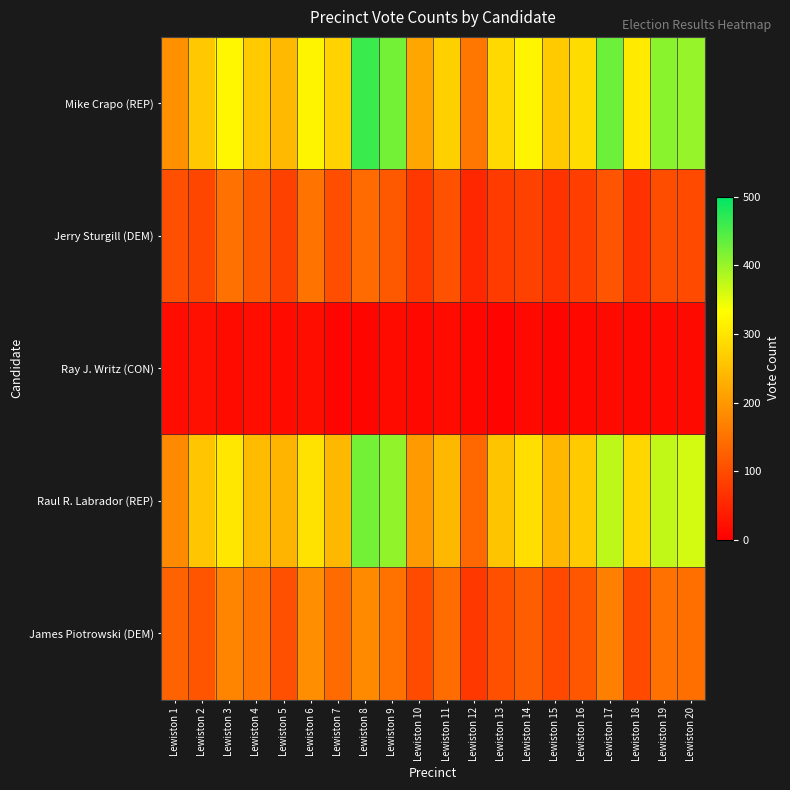

Reading left to right, what are all the values shown in this chart?

Mike Crapo (REP): Lewiston 1=191	Lewiston 2=262	Lewiston 3=323	Lewiston 4=266	Lewiston 5=243	Lewiston 6=320	Lewiston 7=275	Lewiston 8=461	Lewiston 9=424	Lewiston 10=218	Lewiston 11=272	Lewiston 12=155	Lewiston 13=285	Lewiston 14=321	Lewiston 15=266	Lewiston 16=289	Lewiston 17=428	Lewiston 18=306	Lewiston 19=410	Lewiston 20=402
Jerry Sturgill (DEM): Lewiston 1=104	Lewiston 2=92	Lewiston 3=149	Lewiston 4=117	Lewiston 5=86	Lewiston 6=152	Lewiston 7=103	Lewiston 8=140	Lewiston 9=118	Lewiston 10=74	Lewiston 11=108	Lewiston 12=52	Lewiston 13=78	Lewiston 14=86	Lewiston 15=68	Lewiston 16=82	Lewiston 17=112	Lewiston 18=66	Lewiston 19=102	Lewiston 20=98
Ray J. Writz (CON): Lewiston 1=18	Lewiston 2=22	Lewiston 3=16	Lewiston 4=20	Lewiston 5=15	Lewiston 6=20	Lewiston 7=6	Lewiston 8=7	Lewiston 9=16	Lewiston 10=11	Lewiston 11=15	Lewiston 12=10	Lewiston 13=6	Lewiston 14=13	Lewiston 15=8	Lewiston 16=11	Lewiston 17=14	Lewiston 18=12	Lewiston 19=13	Lewiston 20=14
Raul R. Labrador (REP): Lewiston 1=181	Lewiston 2=258	Lewiston 3=302	Lewiston 4=246	Lewiston 5=237	Lewiston 6=296	Lewiston 7=242	Lewiston 8=424	Lewiston 9=405	Lewiston 10=204	Lewiston 11=242	Lewiston 12=137	Lewiston 13=257	Lewiston 14=291	Lewiston 15=240	Lewiston 16=265	Lewiston 17=375	Lewiston 18=280	Lewiston 19=374	Lewiston 20=362
James Piotrowski (DEM): Lewiston 1=129	Lewiston 2=112	Lewiston 3=174	Lewiston 4=153	Lewiston 5=104	Lewiston 6=187	Lewiston 7=140	Lewiston 8=181	Lewiston 9=150	Lewiston 10=99	Lewiston 11=142	Lewiston 12=74	Lewiston 13=106	Lewiston 14=124	Lewiston 15=96	Lewiston 16=113	Lewiston 17=168	Lewiston 18=98	Lewiston 19=148	Lewiston 20=146